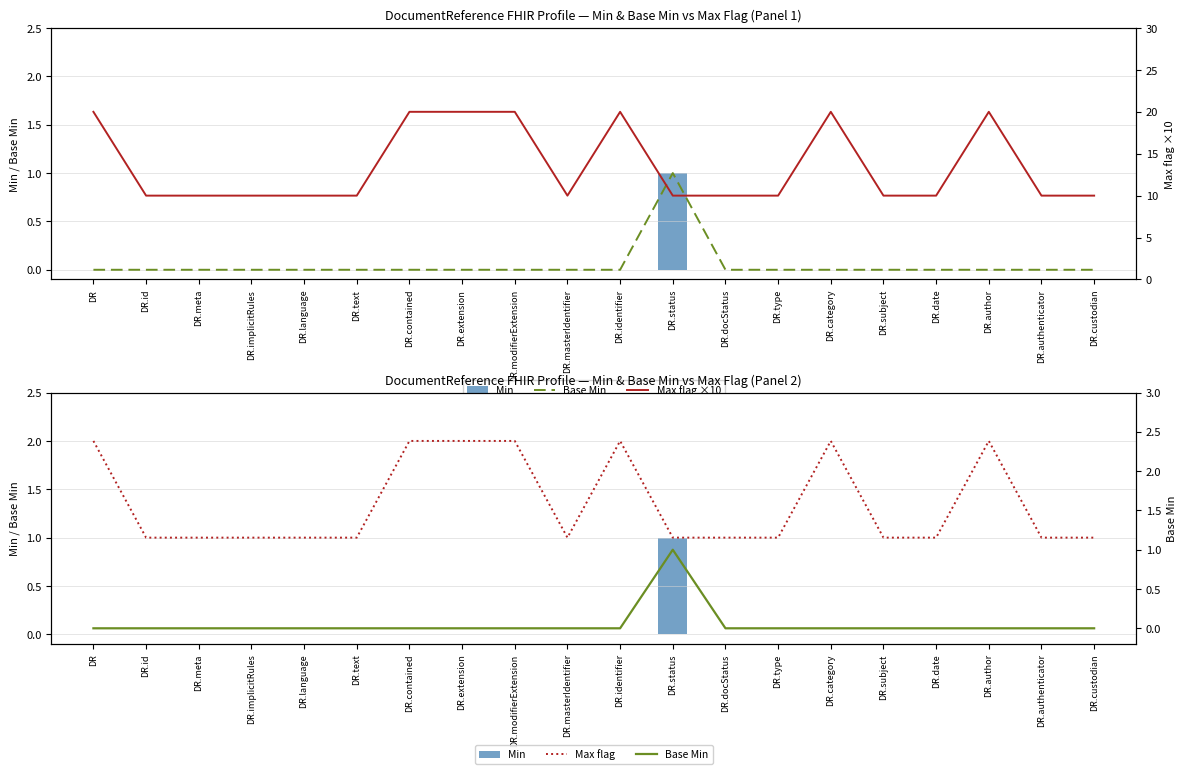

What are all the series names shown in the legend?

Base Min, Min, Max flag ×10, Max flag, Base Min (right)